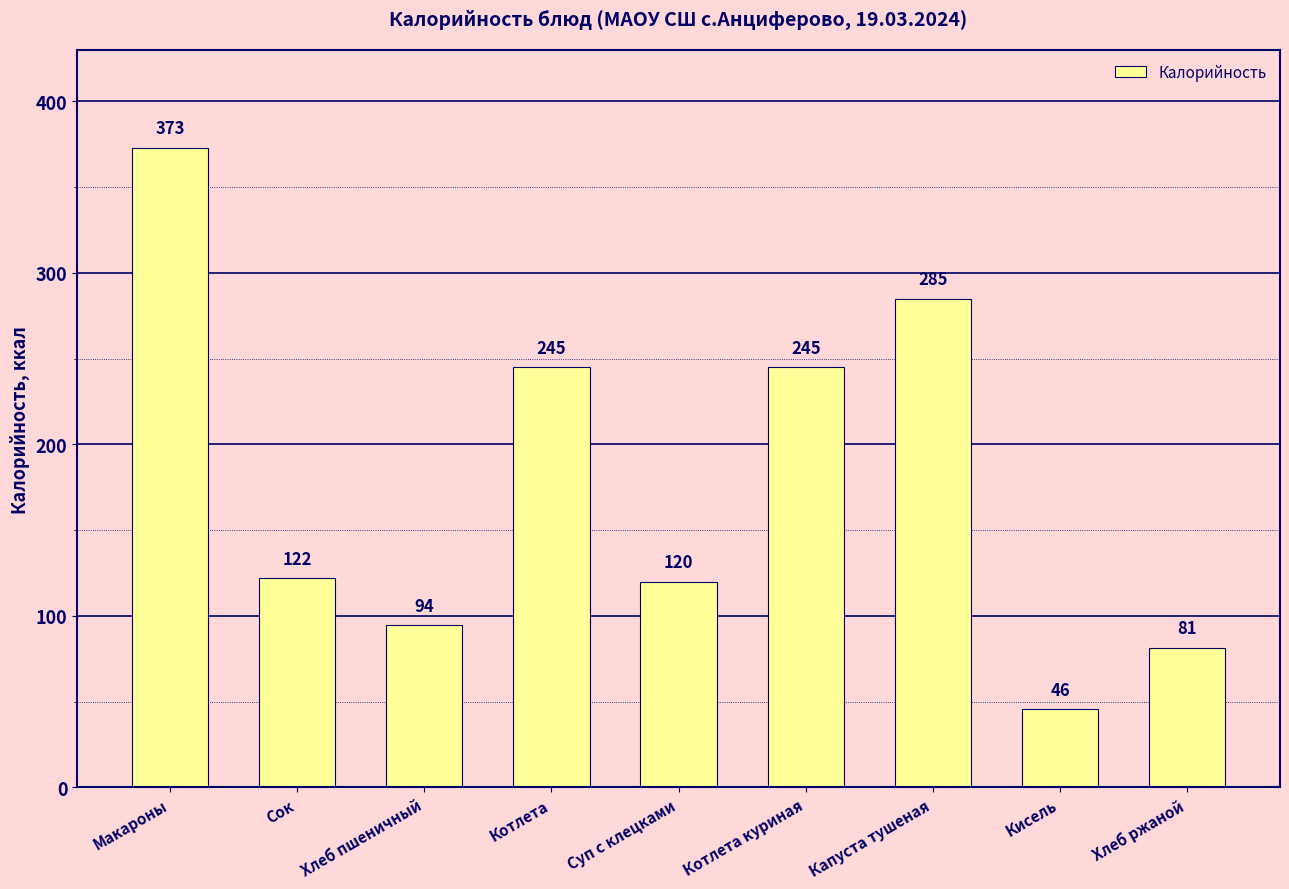

How many bars are there in total?

9